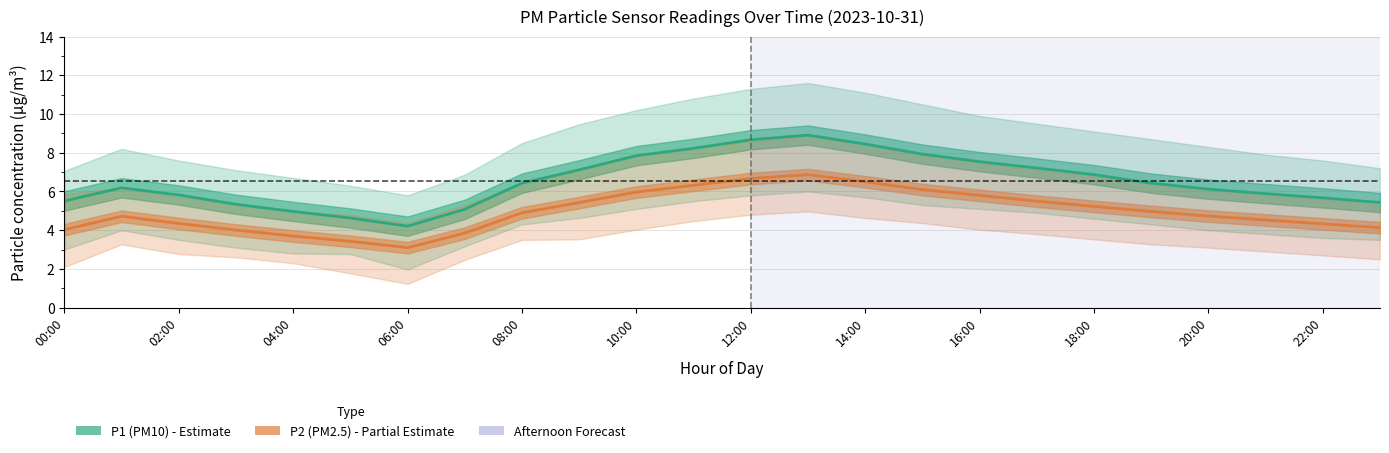

Rank the series by their maximum value, from highest to lowest.

P1 (PM10), P2 (PM2.5)